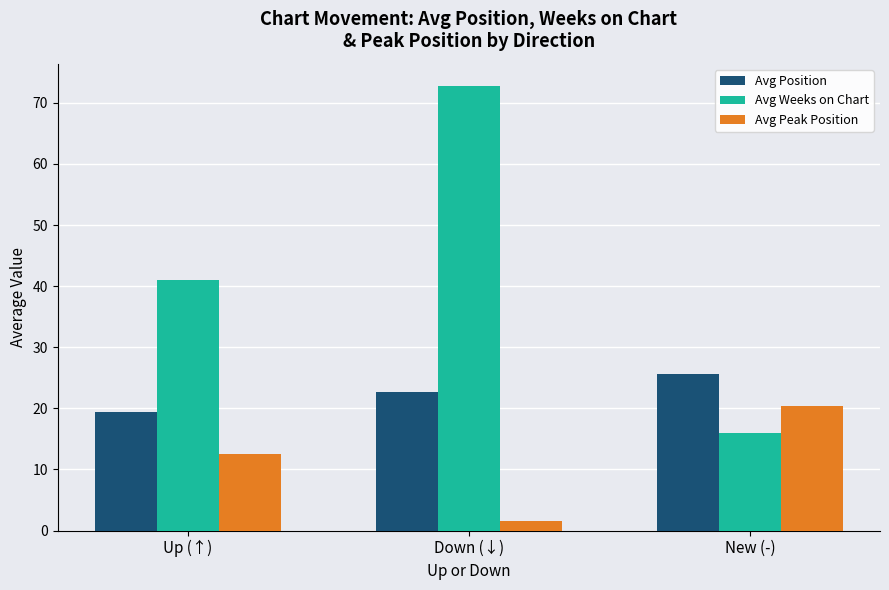

What is the total value across all series at New (-)?

62.0